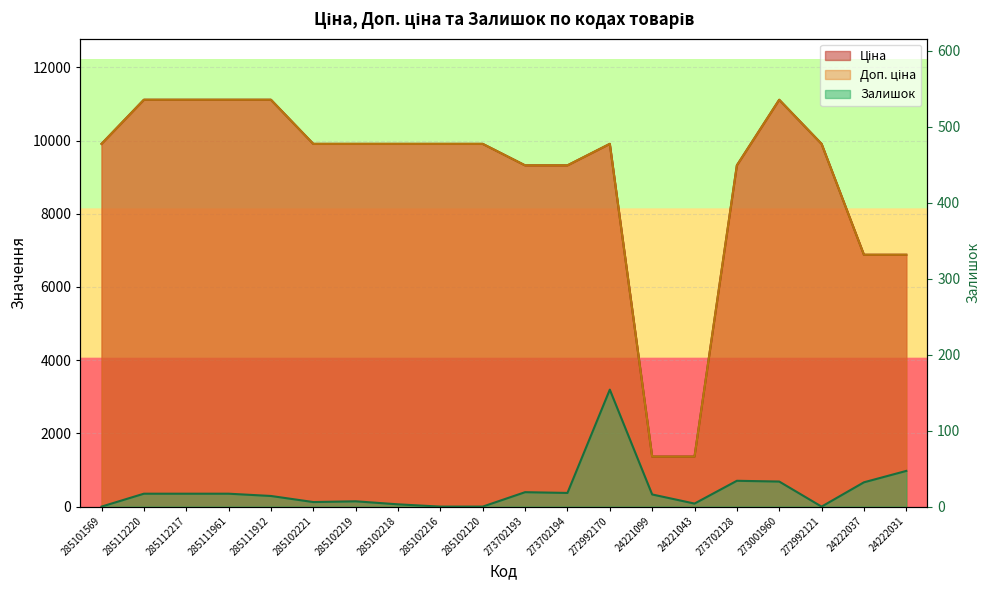

Is the value of Залишок at 285102221 greater than the value of Доп. ціна at 273702193?

No